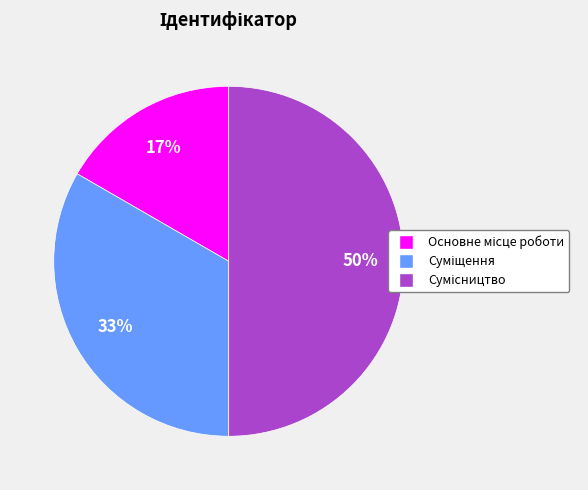

To the nearest percent, what is the difference between the largest and smallest slice percentages?

33%